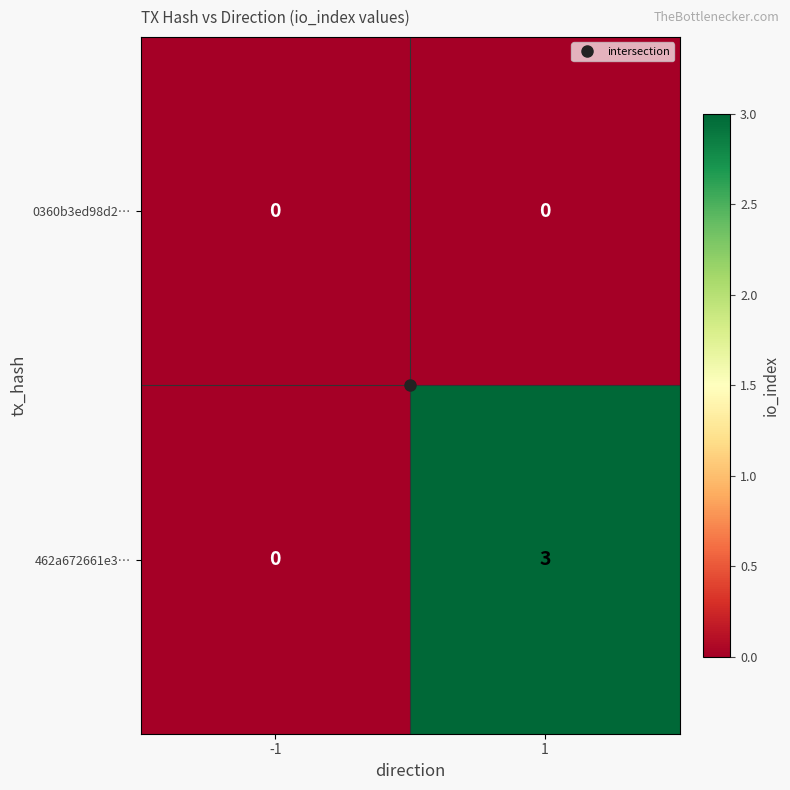

Rank the series by their maximum value, from highest to lowest.

462a672661e3…, 0360b3ed98d2…